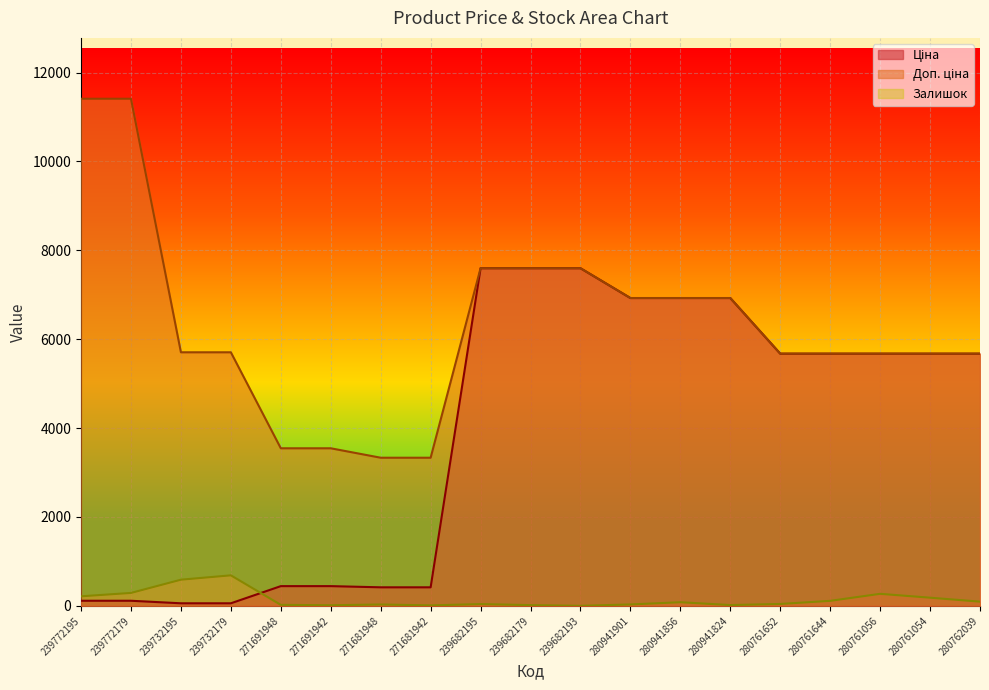

At how many categories does at least one series exceed 8099?

2